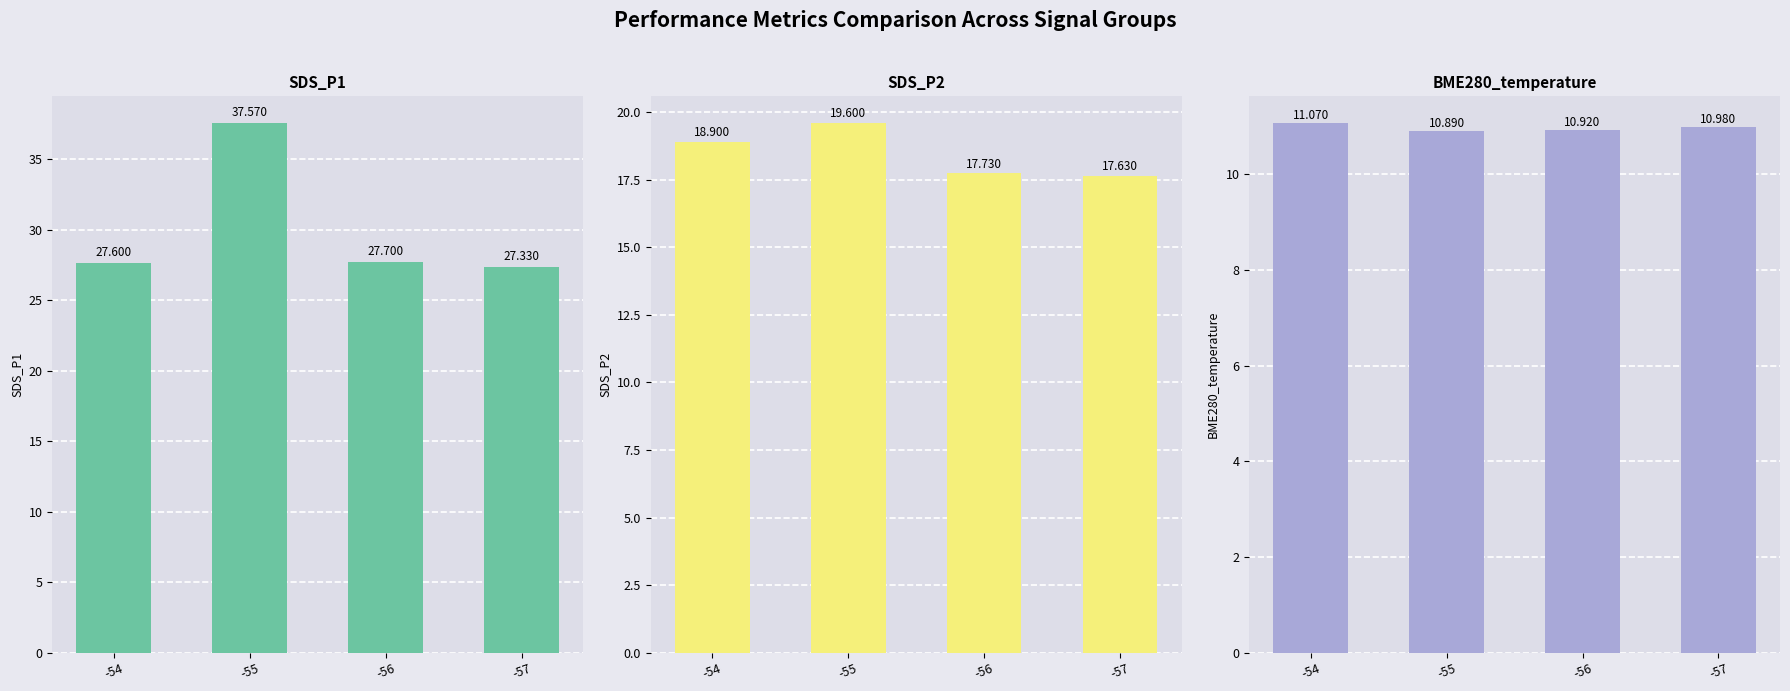

The BME280_temperature series shows 11.1 at -54. True or false?

True